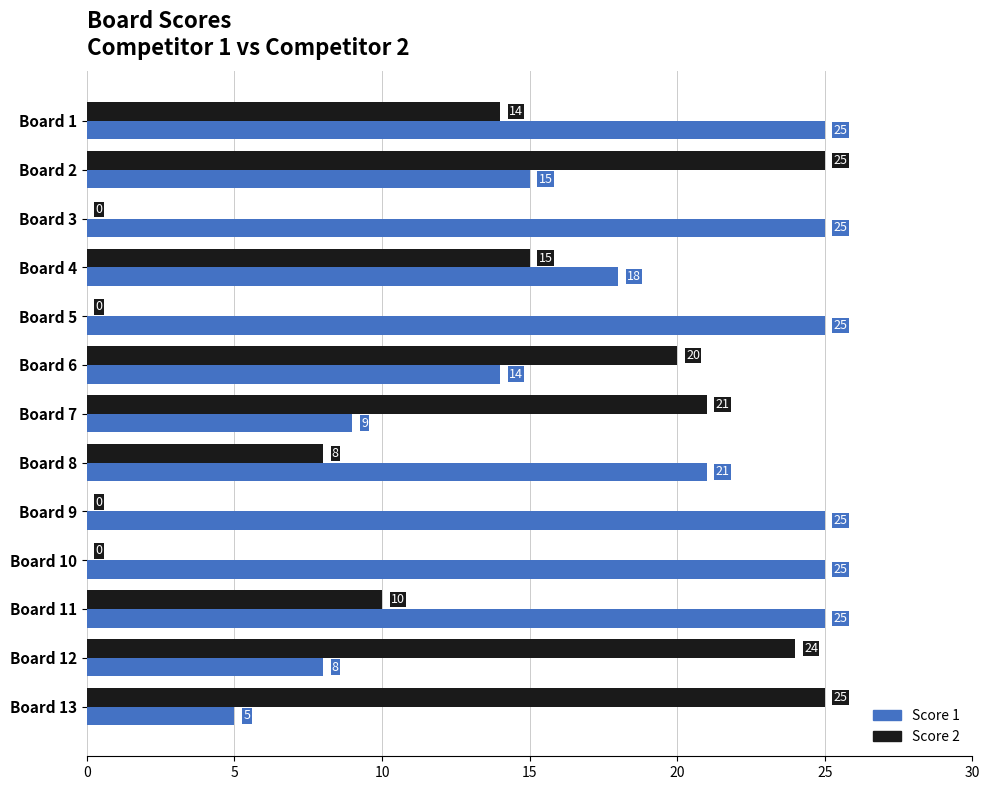

Is it true that Score 2 equals 9 at Board 6?

False